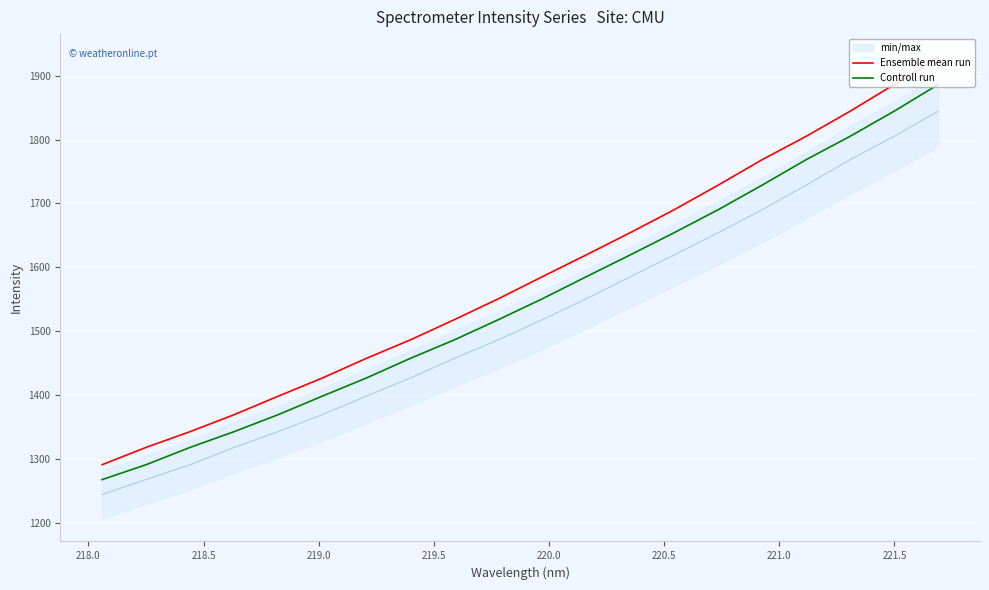

How many categories are shown in the chart?

20